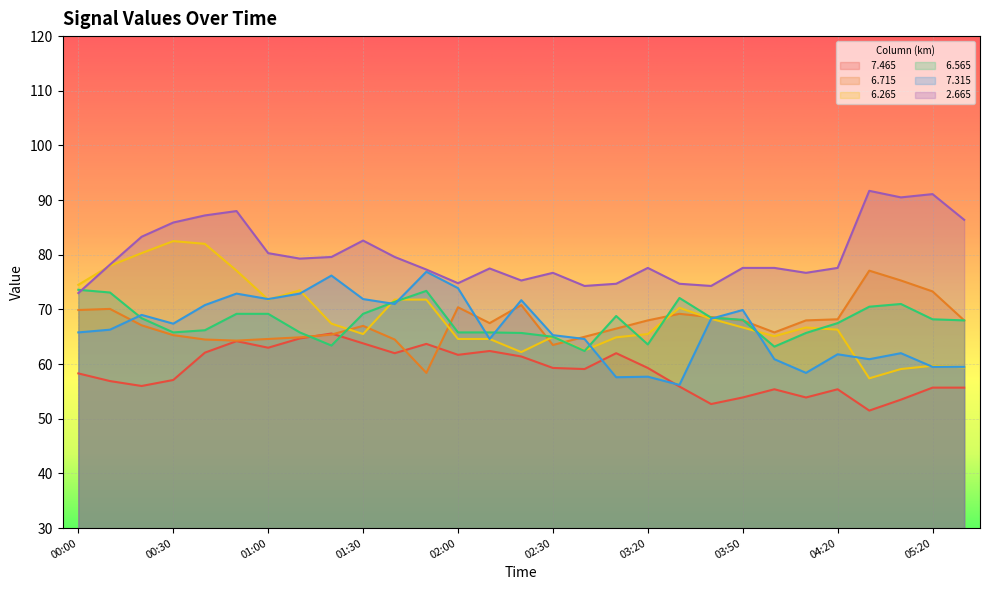

Which has a higher value, 03:50 or 02:20?

02:20